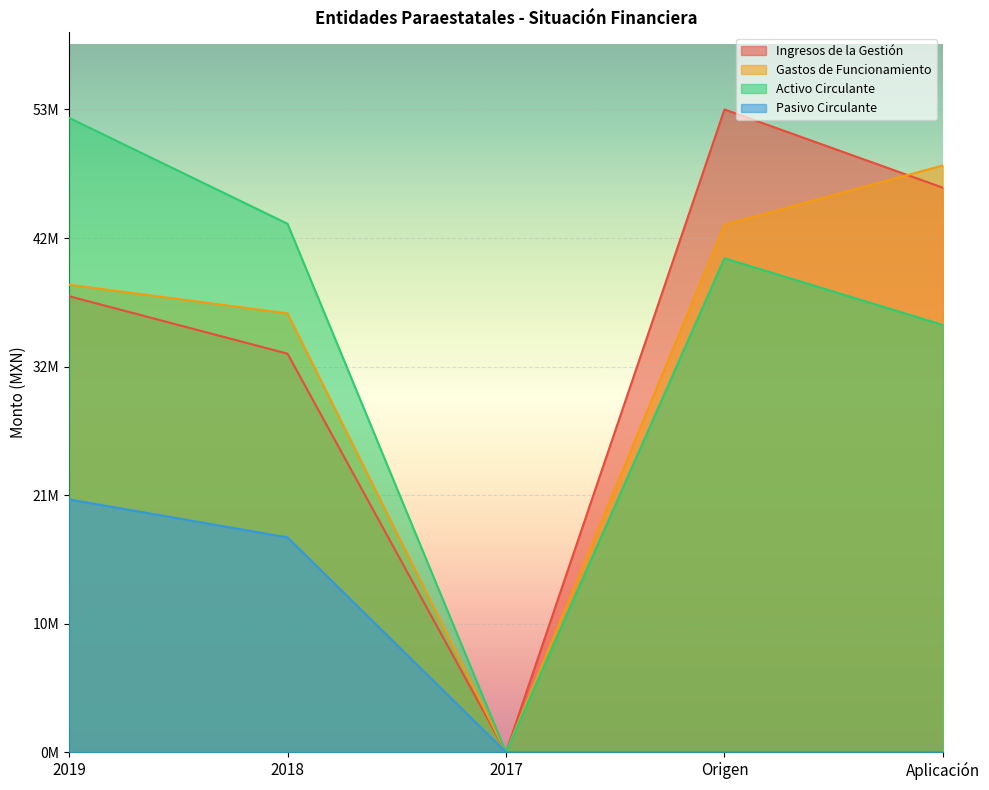

Reading left to right, transcribe all the data shown in this chart.

Ingresos de la Gestión: 2019=38033012.8	2018=33239868.7	2017=0.0	Origen=53607725.8	Aplicación=47079881.5
Gastos de Funcionamiento: 2019=38994274.4	2018=36602200.9	2017=0.0	Origen=44002561.9	Aplicación=48939810.4
Activo Circulante: 2019=52909186.9	2018=44075345.8	2017=0.0	Origen=41198170.1	Aplicación=35628120.5
Pasivo Circulante: 2019=21083789.6	2018=17918085.1	2017=0.0	Origen=0.0	Aplicación=0.0